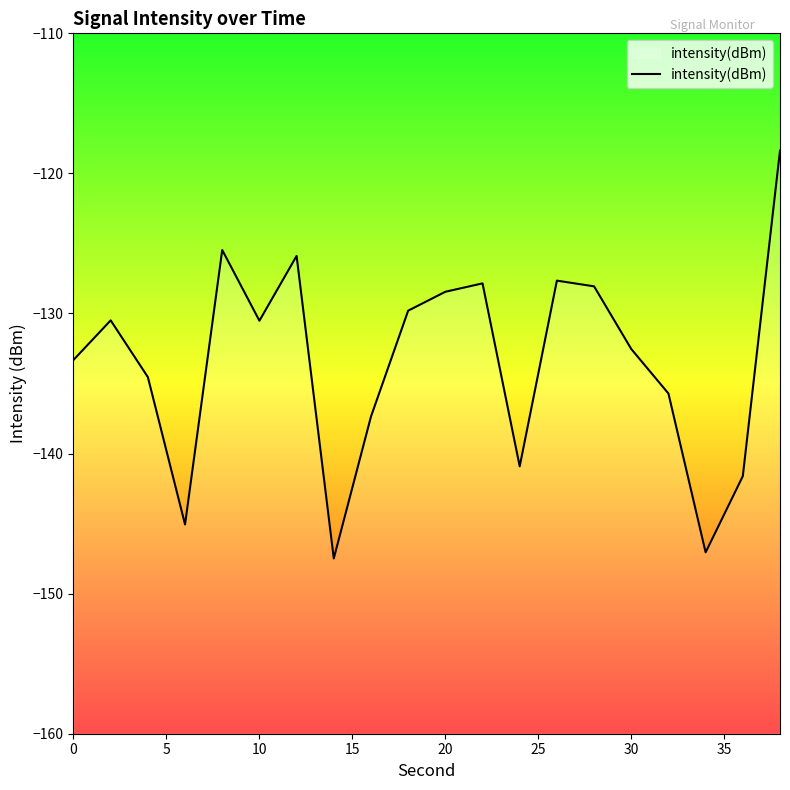

What is the greatest value displayed?

-118.4